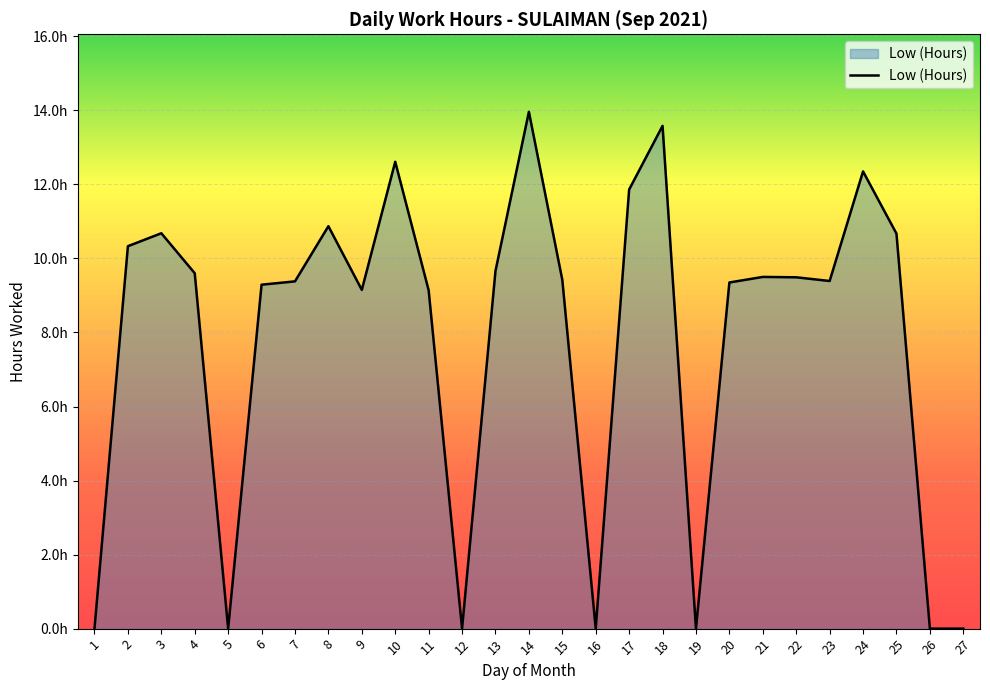

What is the approximate value at 24?

12.3